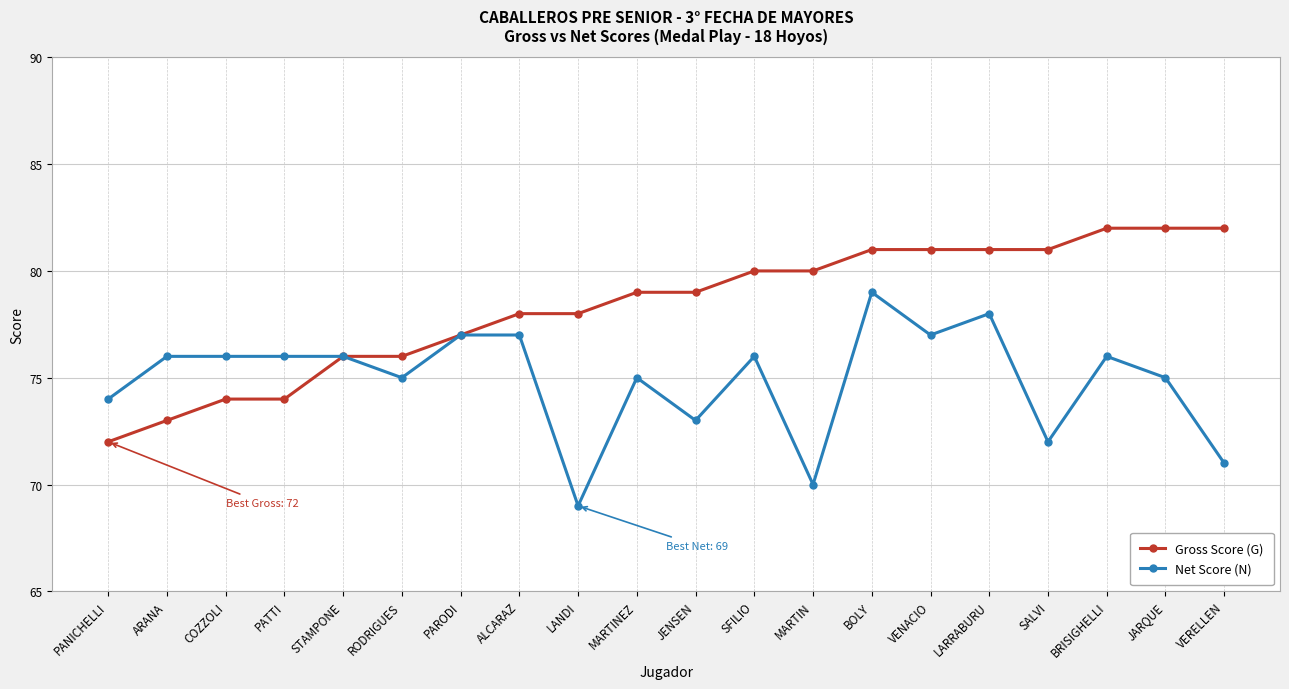

Which series changed the most between LANDI and SFILIO?

Net Score (N)